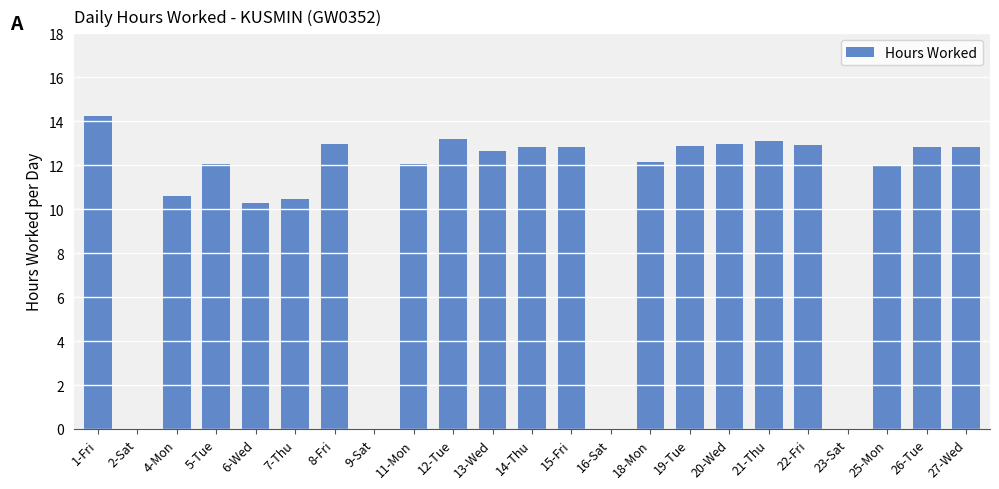

True or false: the data shows 12.9 at 22-Fri.

True